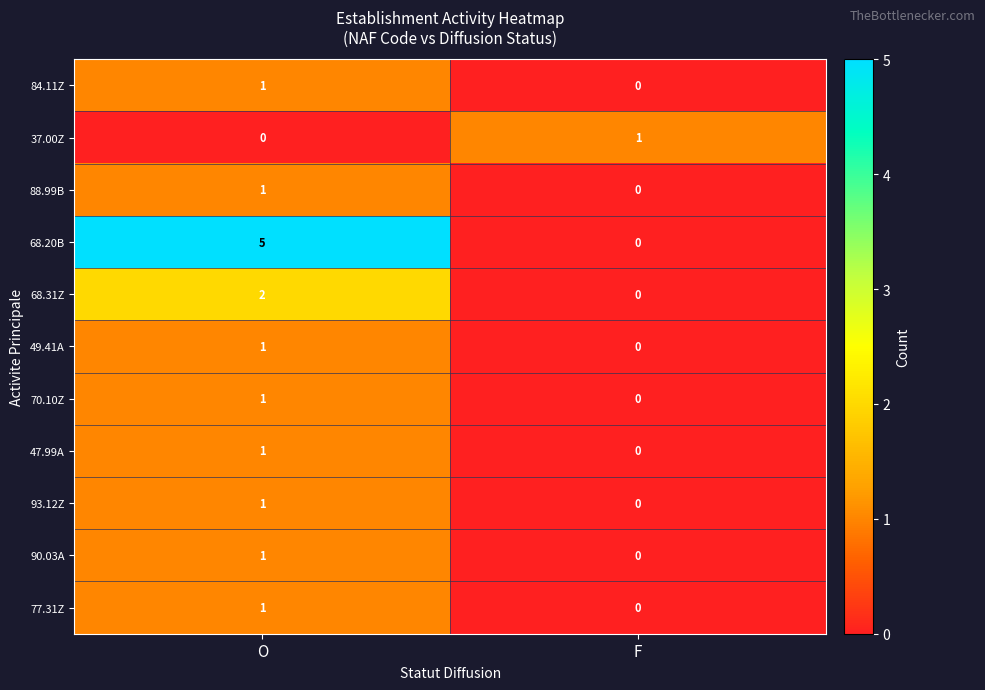

Is it true that 93.12Z equals 0 at F?

True